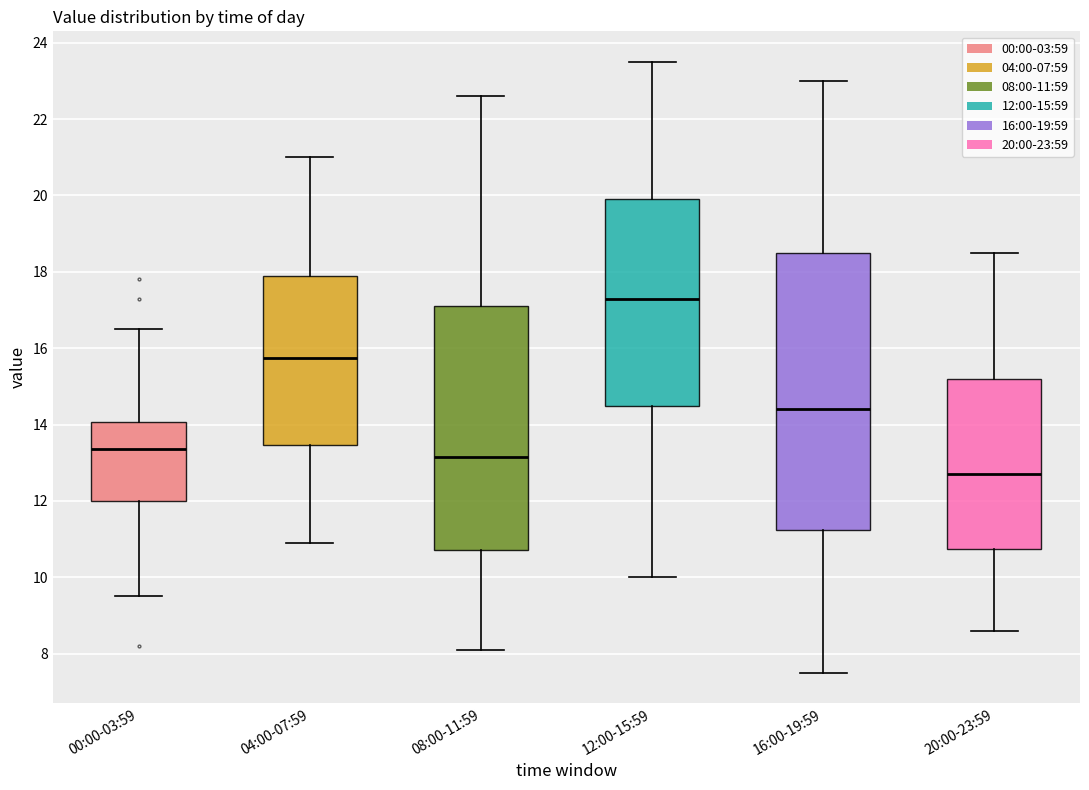

Reading left to right, transcribe this box plot: for each box, give where its median line is, the range the box spans, and where its two whiskers end, as read against the y-axis. The values are not printed on the chart, so give them approximately, as read against the axis.

00:00-03:59: median 13.4, box 12.0 to 14.0, whiskers 9.6 to 16.6
04:00-07:59: median 15.8, box 13.4 to 18.0, whiskers 11.0 to 21.0
08:00-11:59: median 13.2, box 10.8 to 17.2, whiskers 8.2 to 22.6
12:00-15:59: median 17.4, box 14.4 to 20.0, whiskers 10.0 to 23.6
16:00-19:59: median 14.4, box 11.2 to 18.6, whiskers 7.6 to 23.0
20:00-23:59: median 12.8, box 10.8 to 15.2, whiskers 8.6 to 18.6